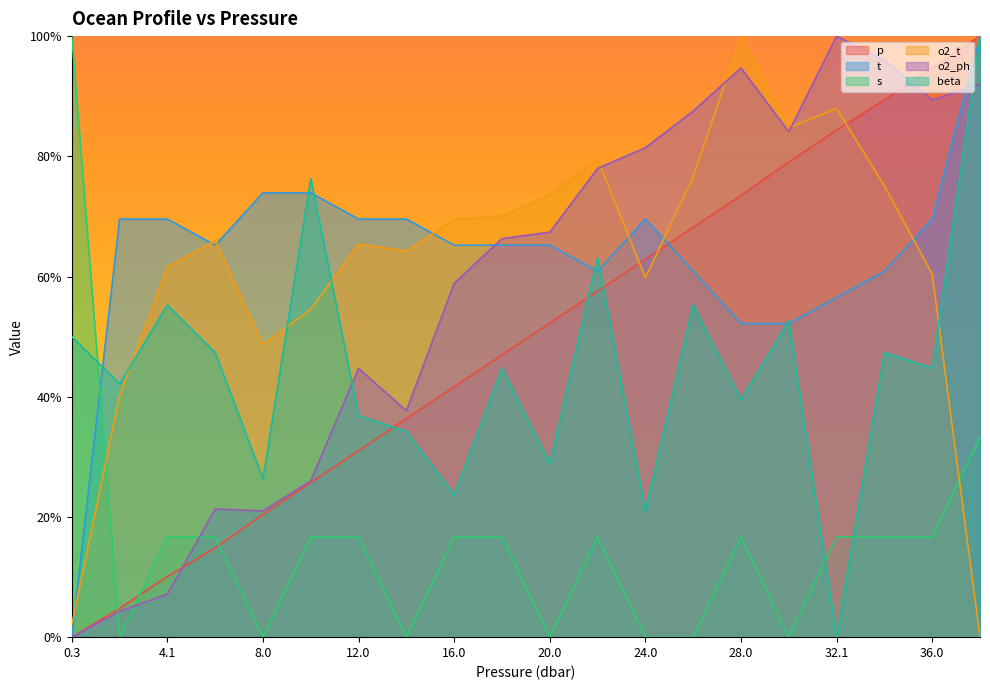

How many intersections are there between s and beta?

3